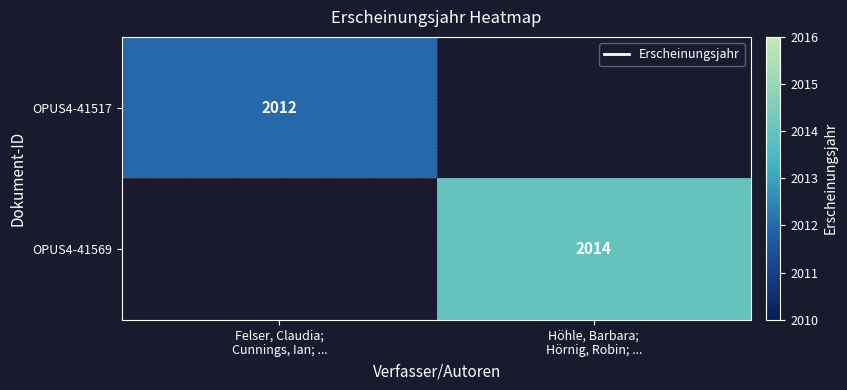

The OPUS4-41517 series shows 2012.0 at Felser, Claudia; Cunnings, Ian; .... True or false?

True